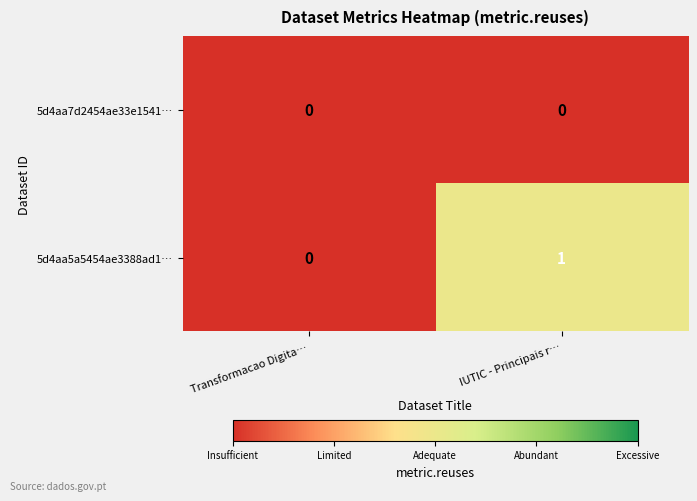

What is the spread (max minus min) of values at IUTIC - Principais r…?

1